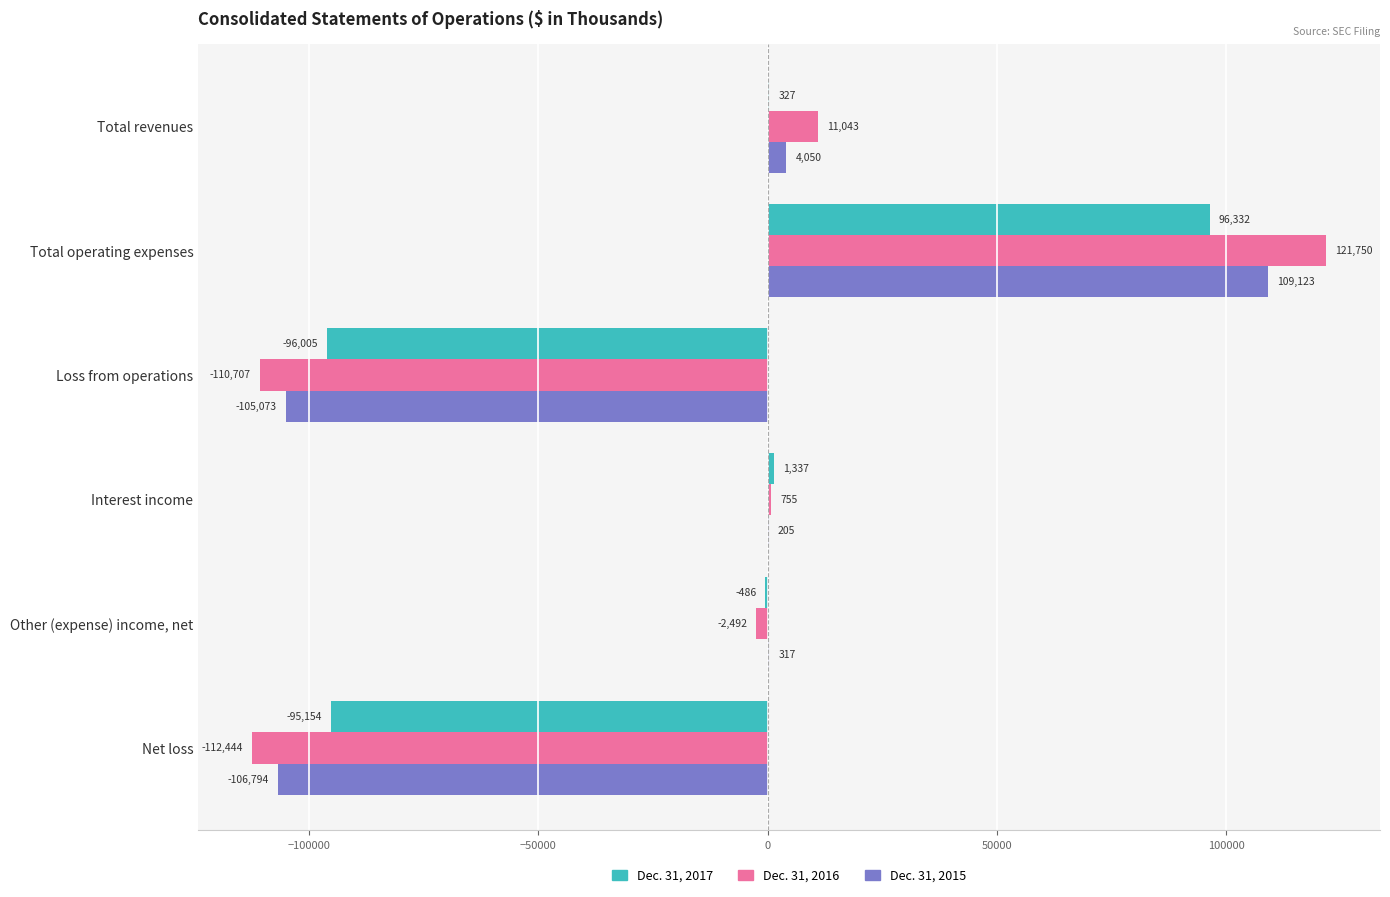

Is it true that Dec. 31, 2017 equals -157262 at Net loss?

False